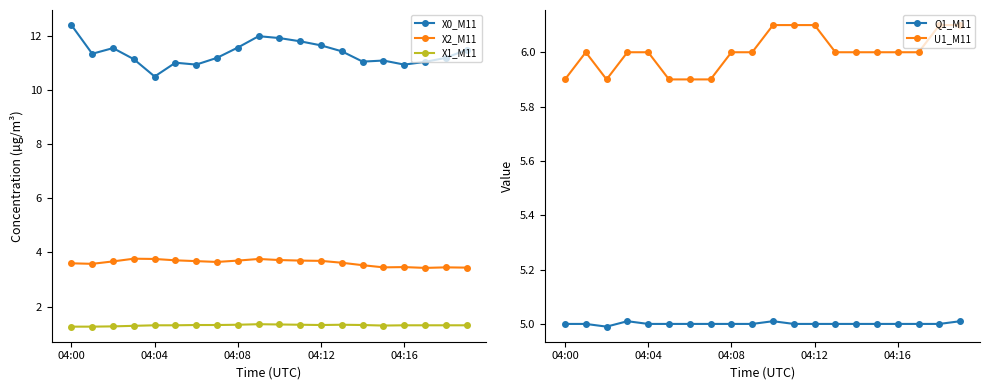

What is the total value across all series at 5?

26.9